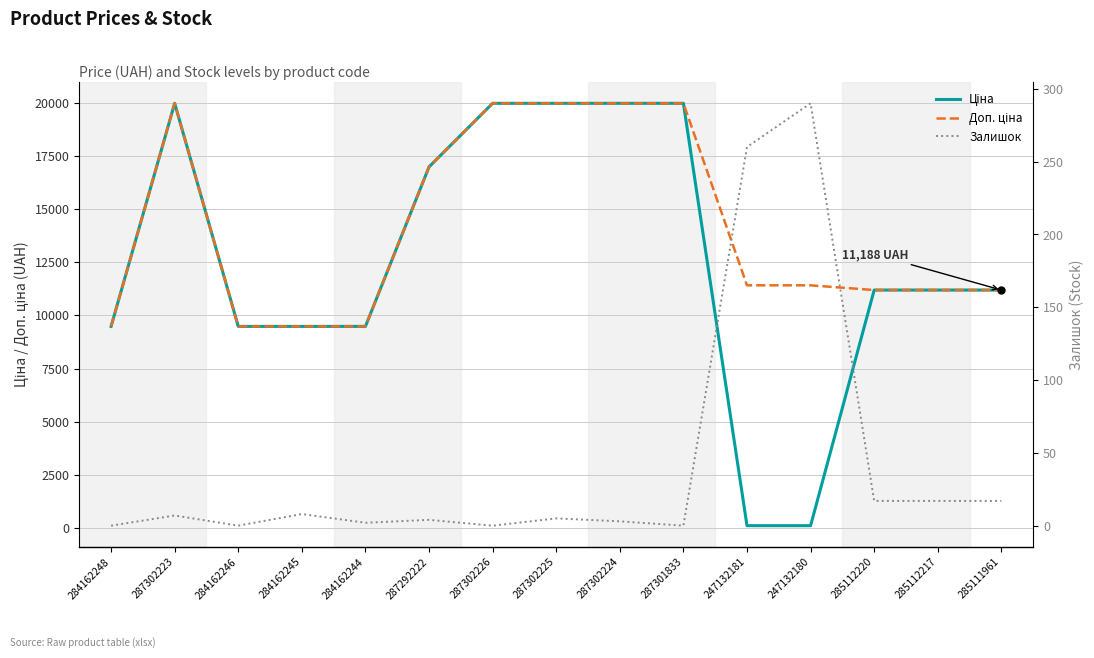

Where does the Залишок series first go above 5?

287302223